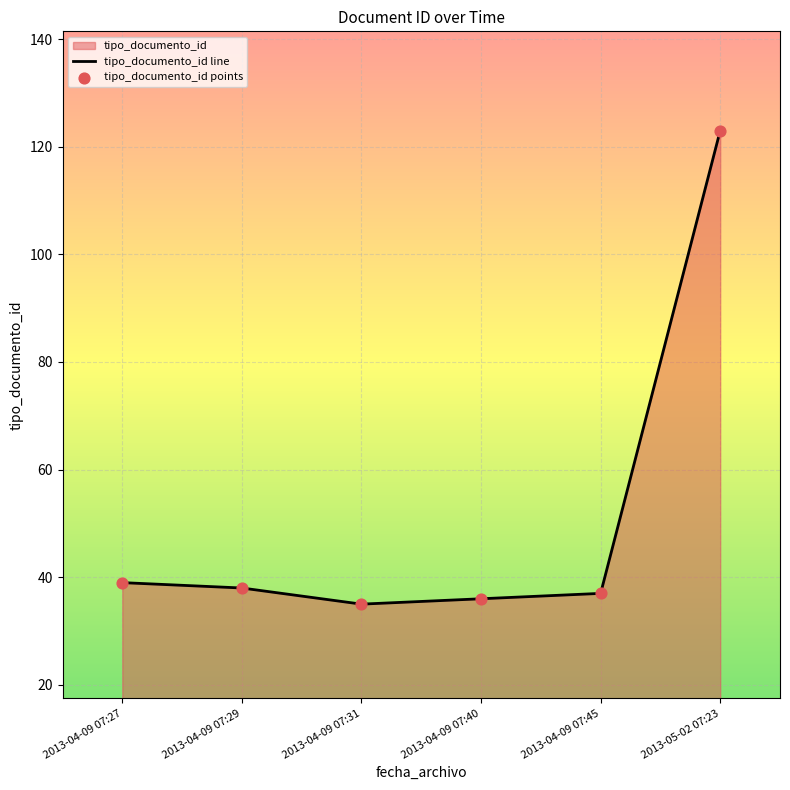

Which series contains the lowest Y value?

tipo_documento_id line